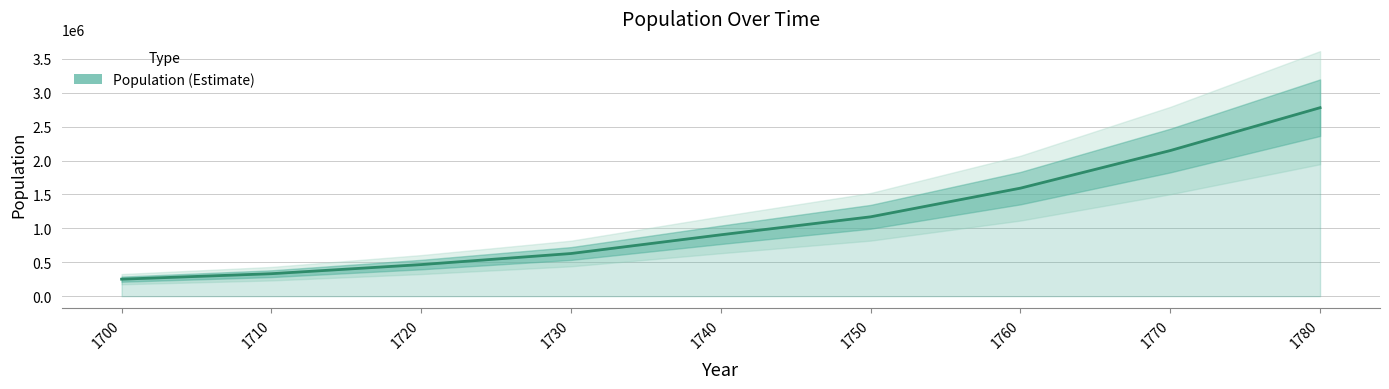

Rank the categories by value from lowest to highest.

1700, 1710, 1720, 1730, 1740, 1750, 1760, 1770, 1780